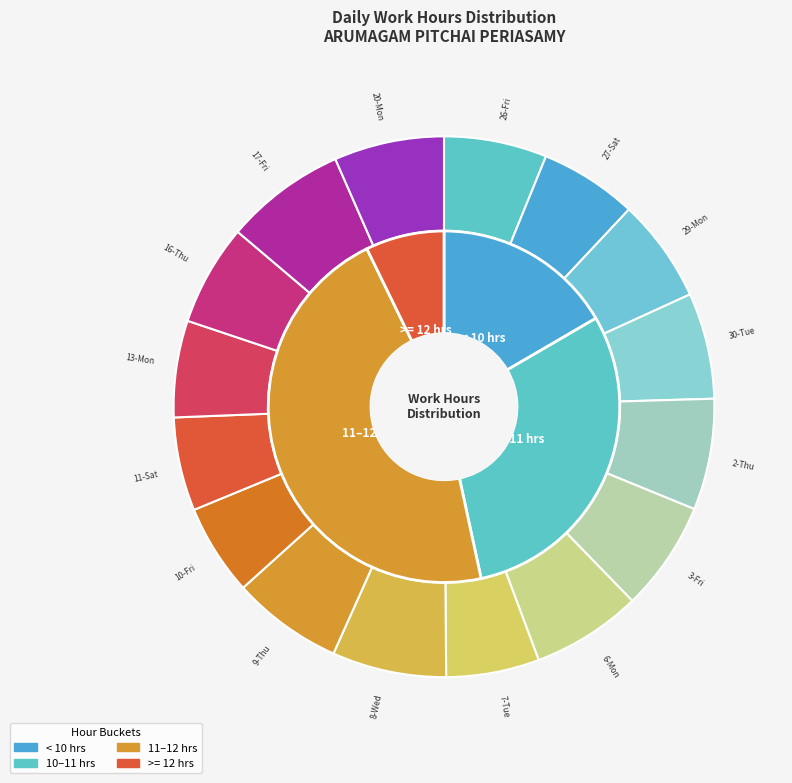

Do 29-Mon and 7-Tue together represent more than half of the pie?

No